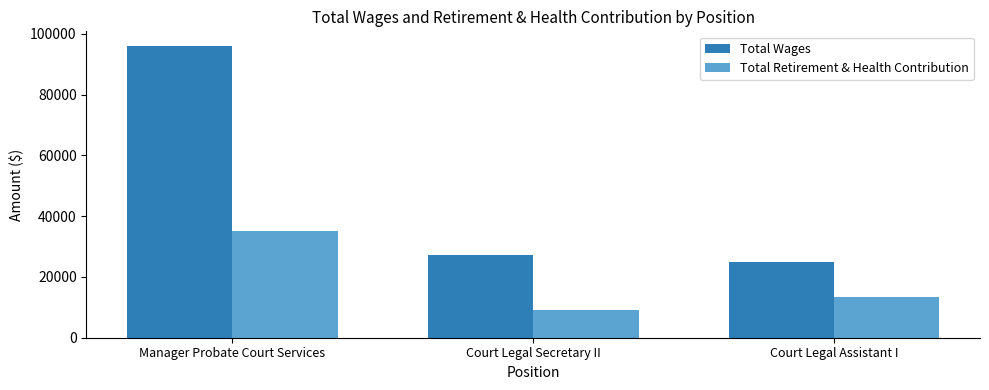

What is the value of the Total Wages bar at the 3rd from the left?

24982